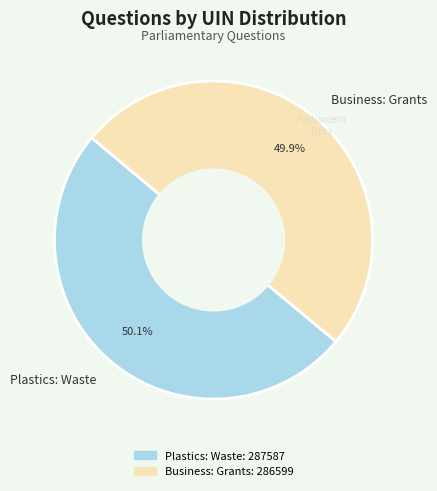

Does any single category account for the majority?

Yes